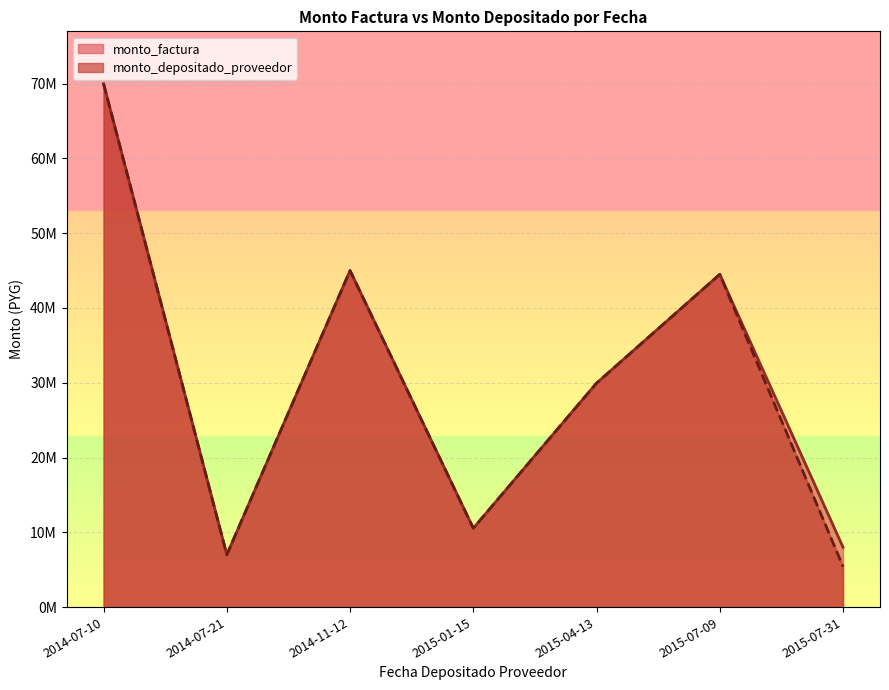

What is the difference between the maximum and second lowest values in the monto_depositado_proveedor series?

63000000